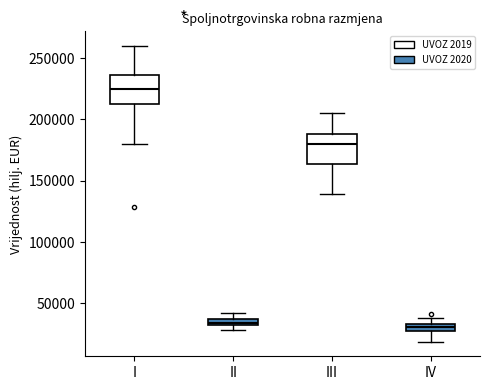

Where does the upper whisker of the box for I end on the y-axis? The values are not printed on the chart, so give them approximately, as read against the axis.

260000